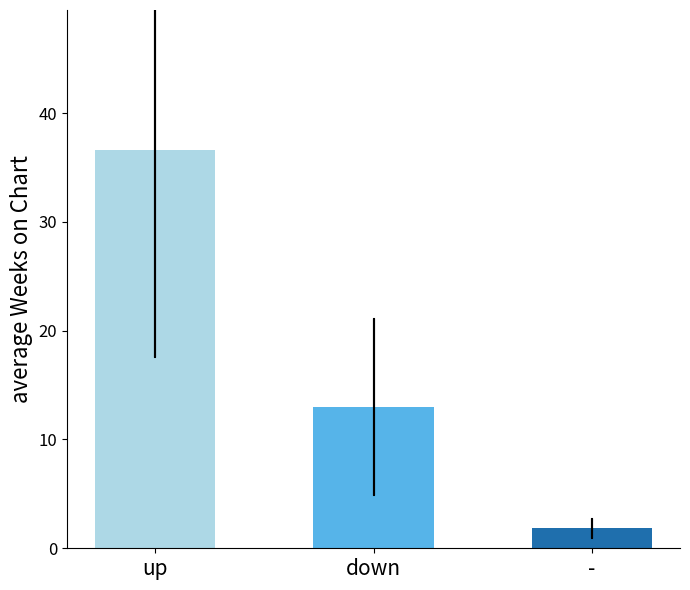

At which label is the value closest to 19?

down